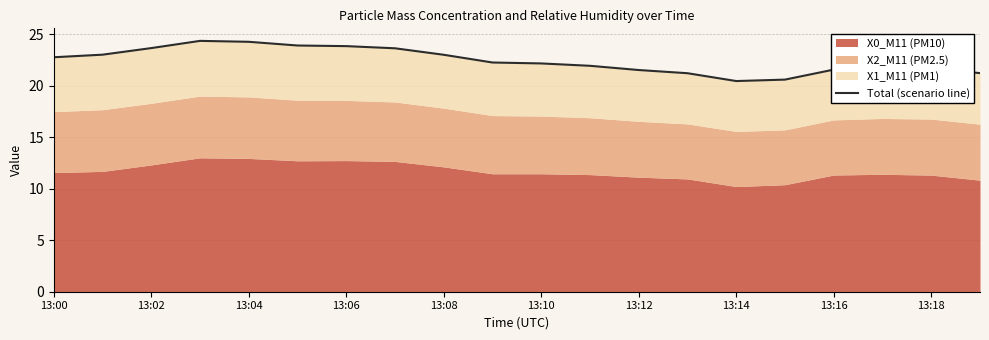

How many data points does each series have?

20